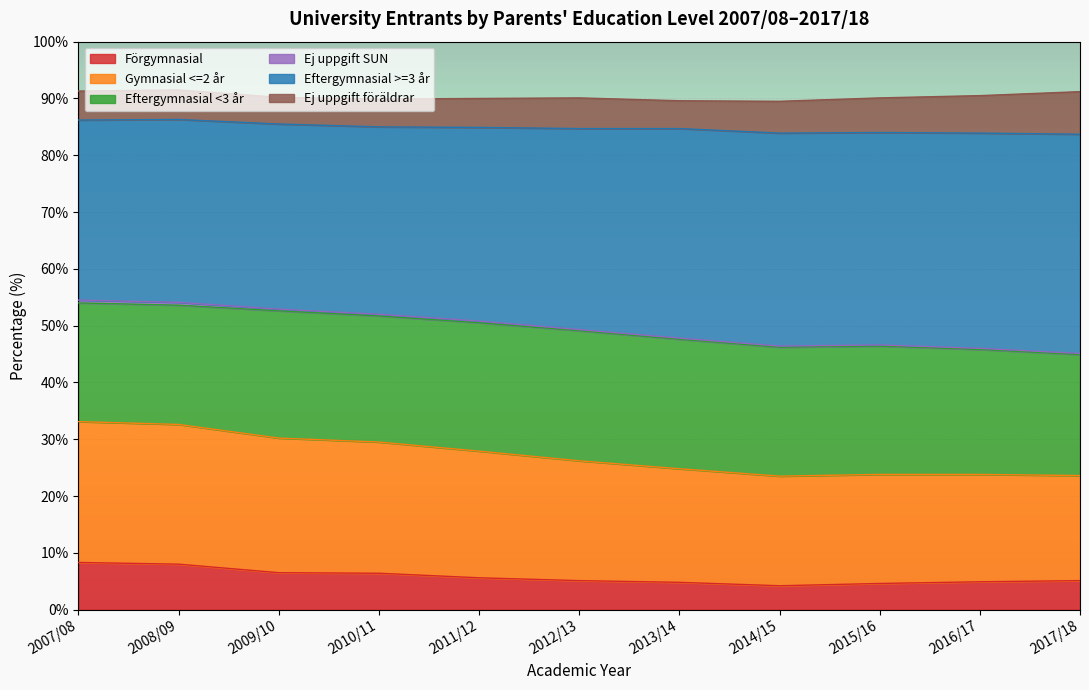

What is the lowest value of the Förgymnasial series?

4.2